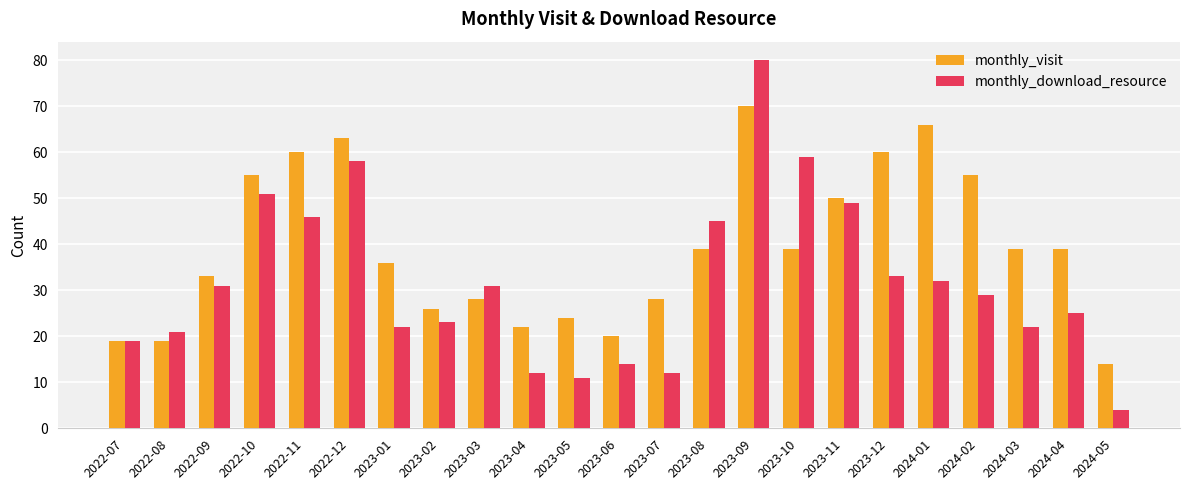

How many groups of bars are there?

23